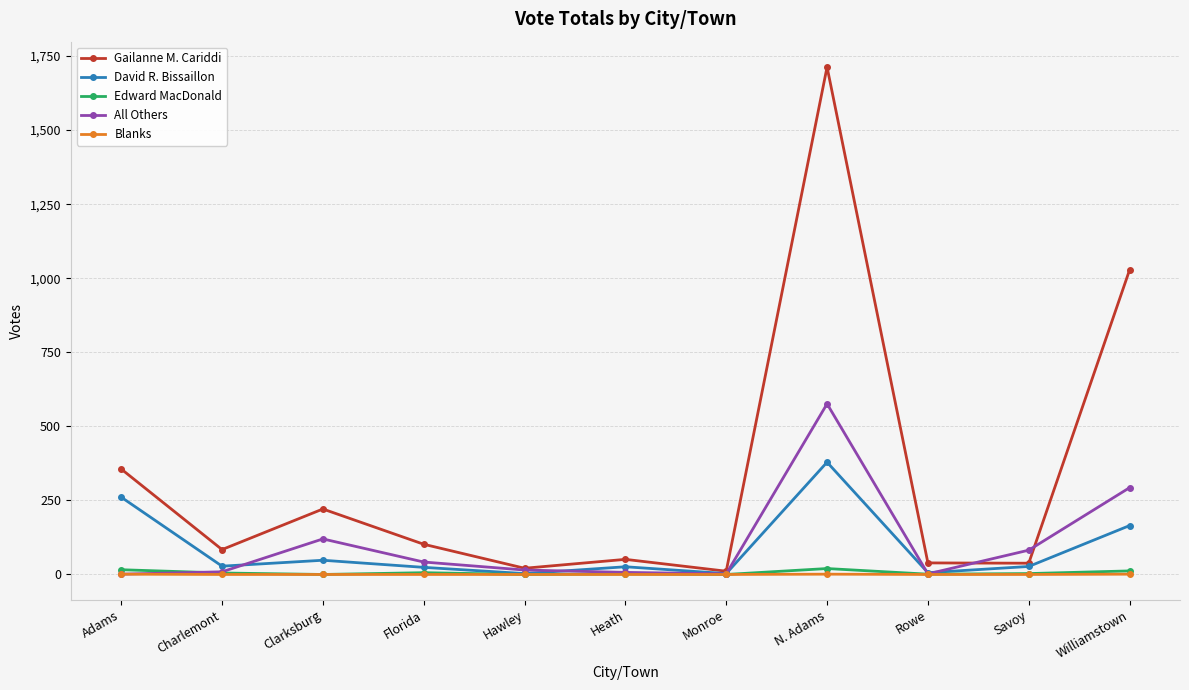

What is the difference between the All Others values at Savoy and Clarksburg?

38